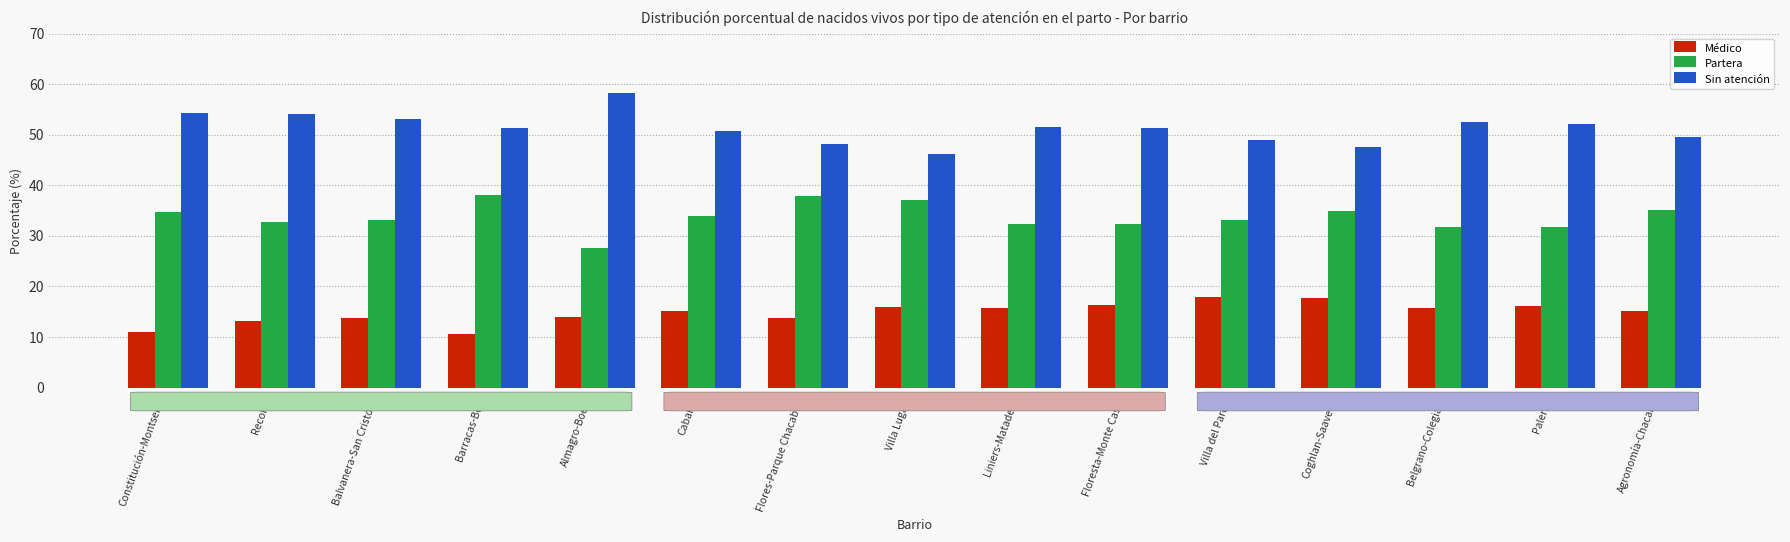

Count the number of categories in the chart.

15